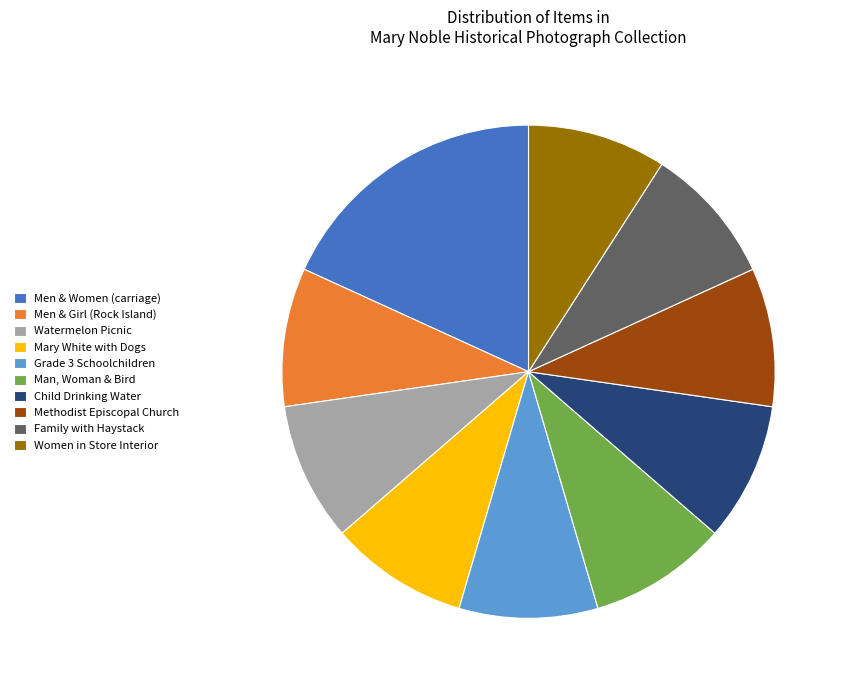

Count the number of slices in the pie.

10